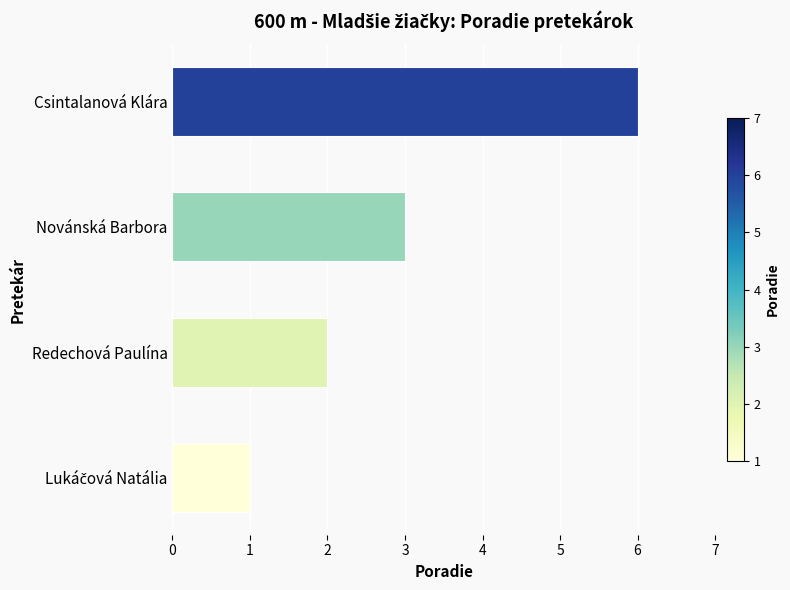

What is the ratio of the value at Novánská Barbora to the value at Redechová Paulína?

1.5